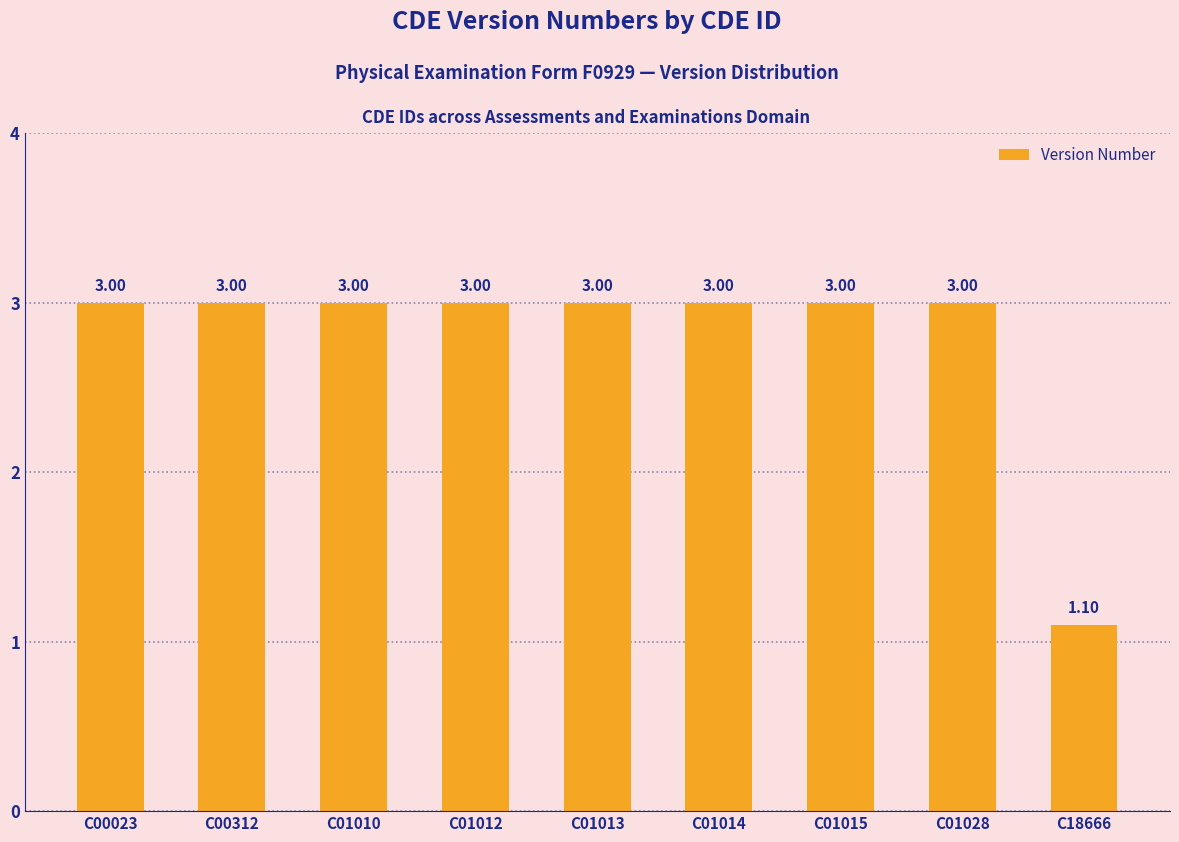

How many series are shown in this chart?

1